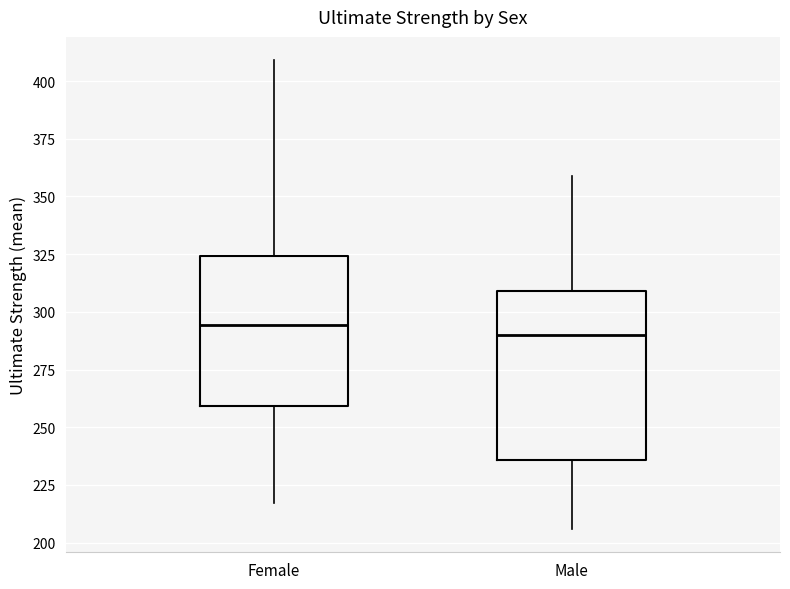

Reading left to right, read every box against the y-axis: the position of its median line, the range the box covers, and the ends of its whiskers. The values are not printed on the chart, so give them approximately, as read against the axis.

Female: median 295, box 260 to 325, whiskers 215 to 410
Male: median 290, box 235 to 310, whiskers 205 to 360